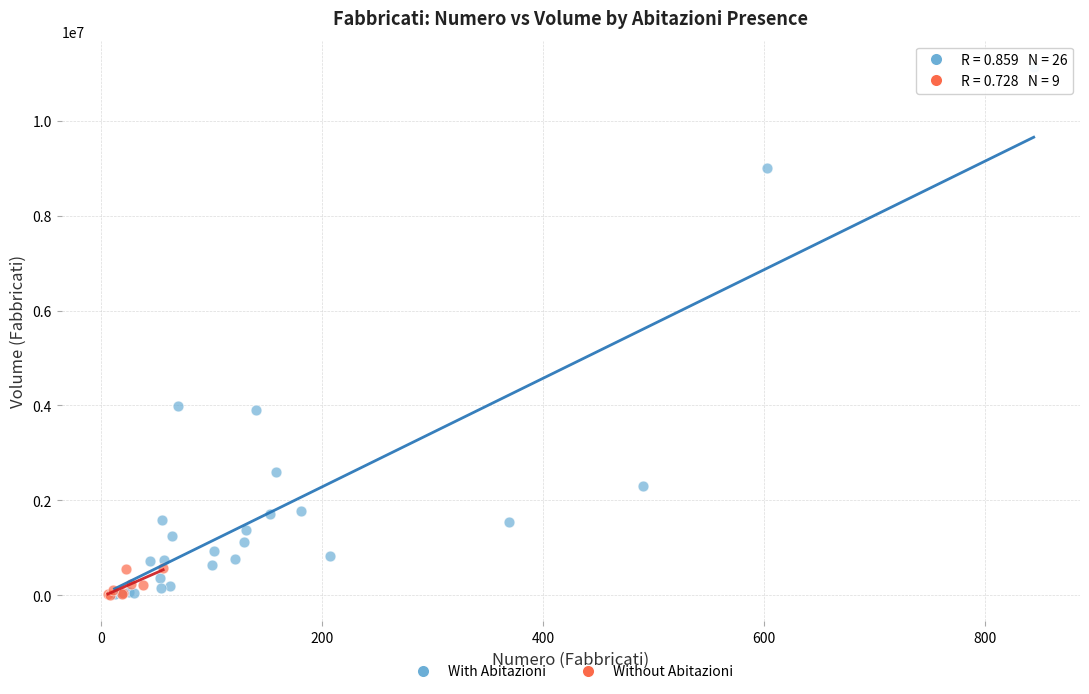

Which series has the largest Y range (max minus min)?

With Abitazioni